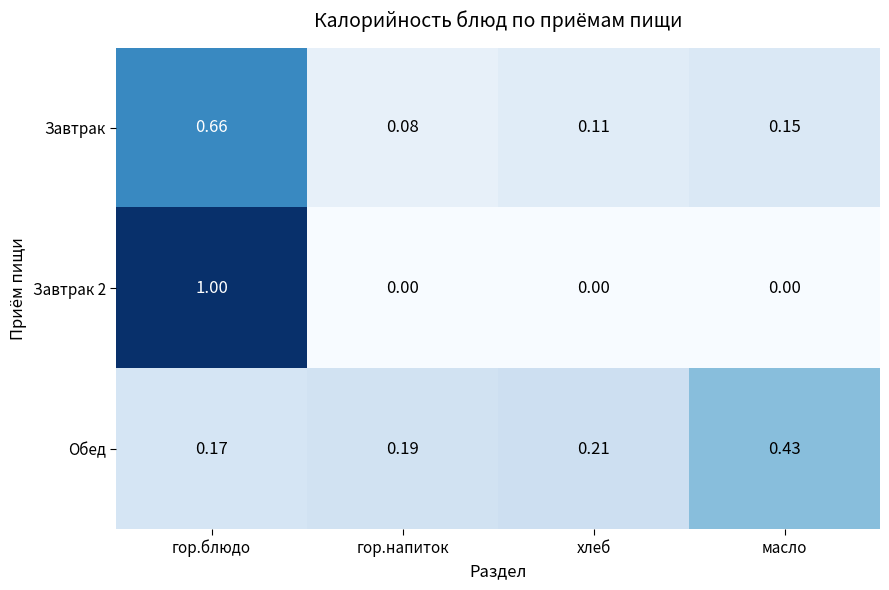

At which category is the sum across all series the highest?

гор.блюдо